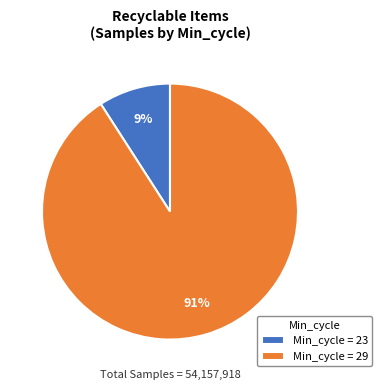

Is there any slice that represents more than half of the pie?

Yes